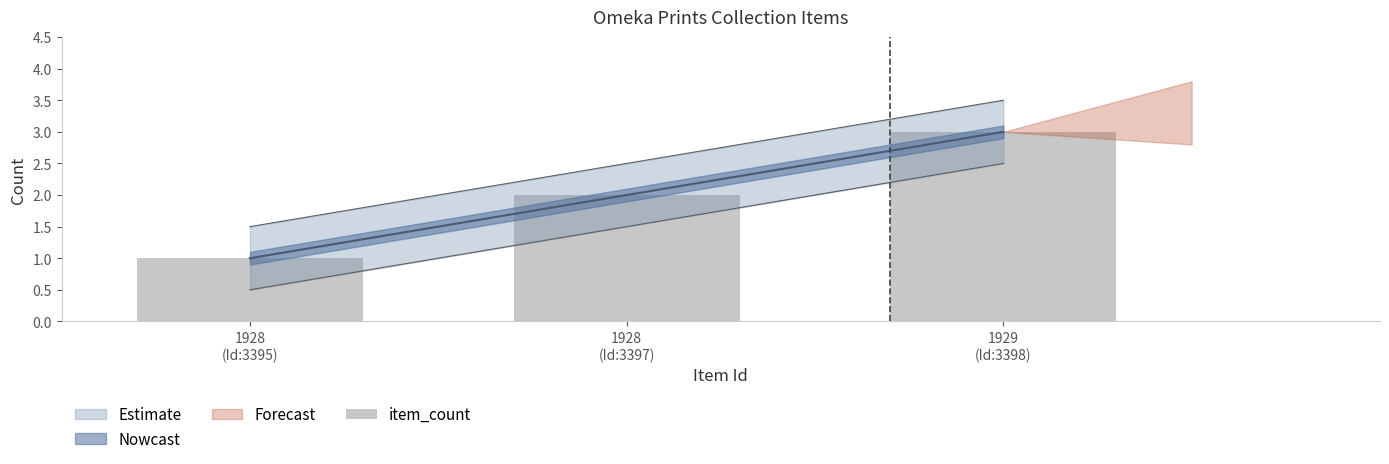

How many data points does each series have?

3